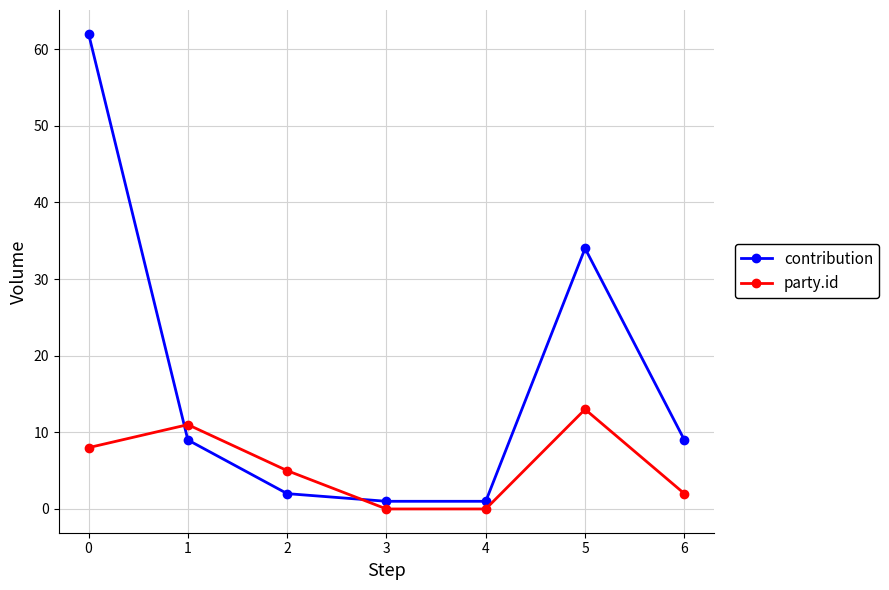

At which label does party.id first exceed 5?

0